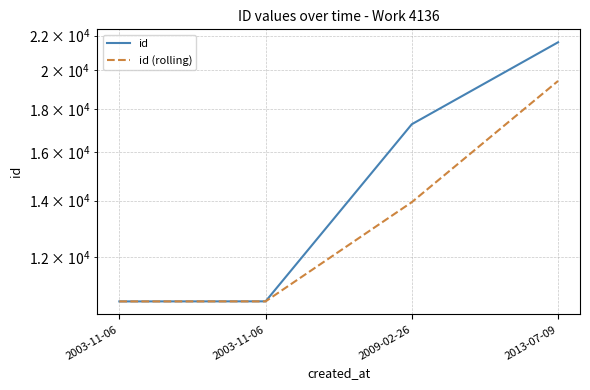

Is it true that id (rolling) equals 6437.1 at 2003-11-06?

False